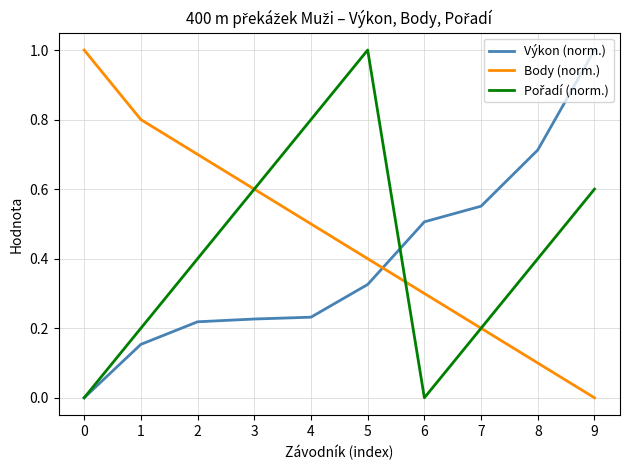

At how many categories does at least one series exceed 0?

10